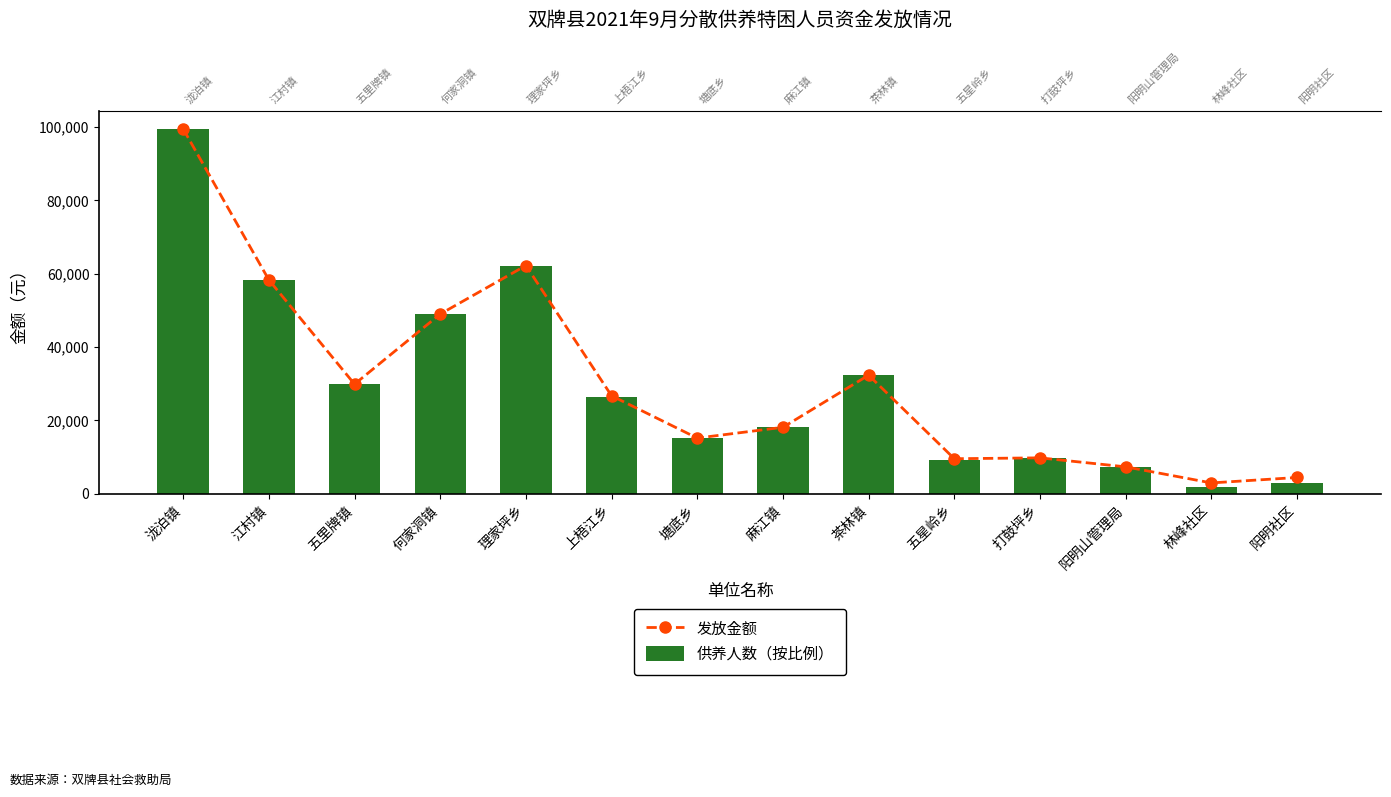

Rank the series by their average value, from lowest to highest.

供养人数（按比例）, 发放金额